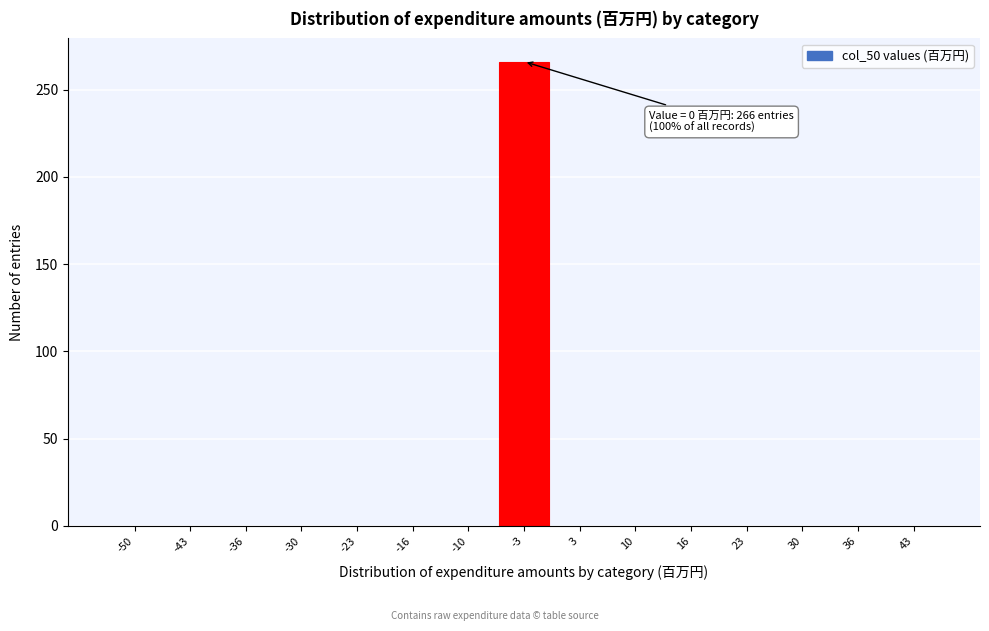

Reading left to right, list all the values displayed in this chart.

-50=0	-43=0	-36=0	-30=0	-23=0	-16=0	-10=0	-3=266	3=0	10=0	16=0	23=0	30=0	36=0	43=0